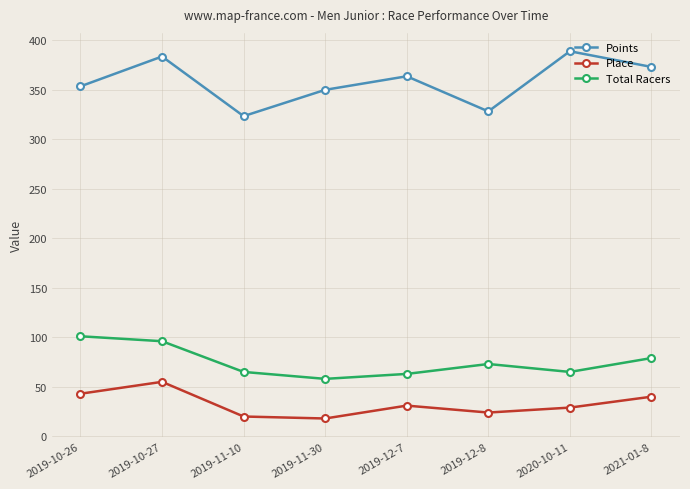

What position from the left is 2021-01-8?

8